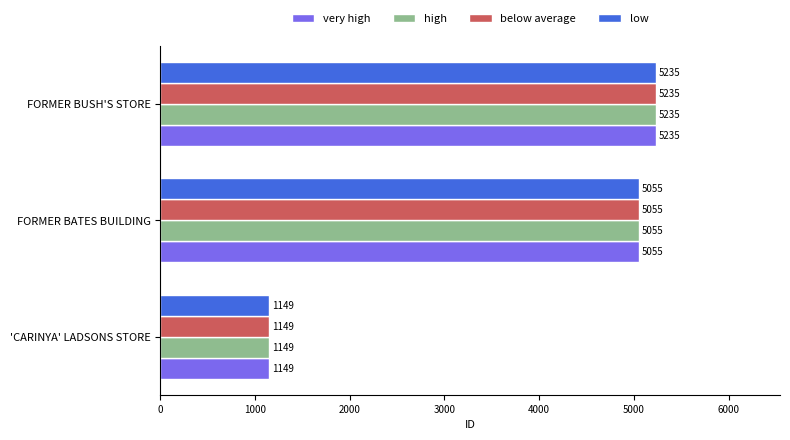

What is the maximum value shown in the chart?

5235